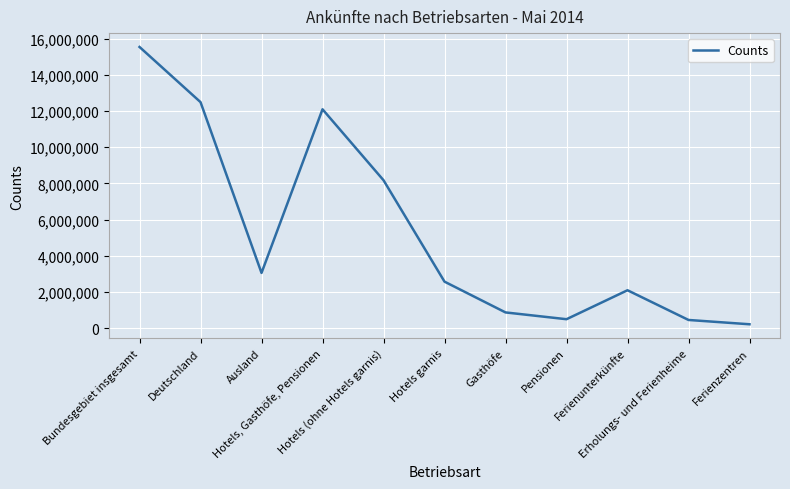

Approximately how many times larger is the value at Pensionen compared to Hotels garnis?

0.2